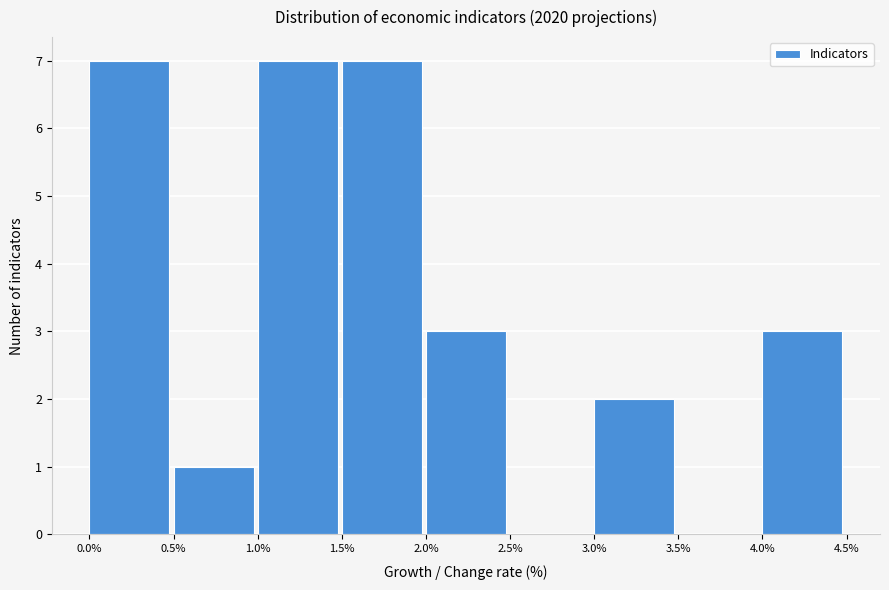

Reading left to right, list every bar in this chart as the range it spans on the x-axis followed by its height. The values are not printed on the chart, so give them approximately, as read against the axis.

0.0% to 0.5%: 7
0.5% to 1.0%: 1
1.0% to 1.5%: 7
1.5% to 2.0%: 7
2.0% to 2.5%: 3
2.5% to 3.0%: 0
3.0% to 3.5%: 2
3.5% to 4.0%: 0
4.0% to 4.5%: 3